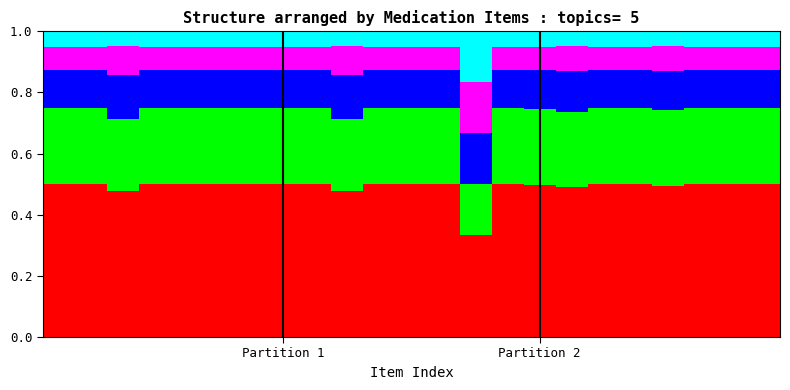

The value of Topic 3 at 17 is 0.1. True or false?

True